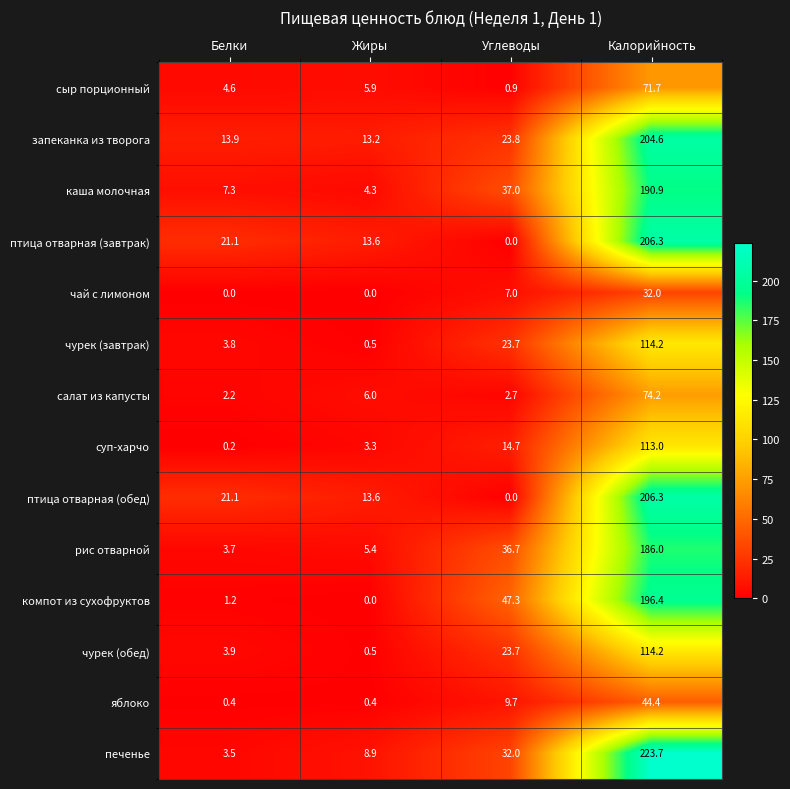

Which series has the largest total across all categories?

печенье